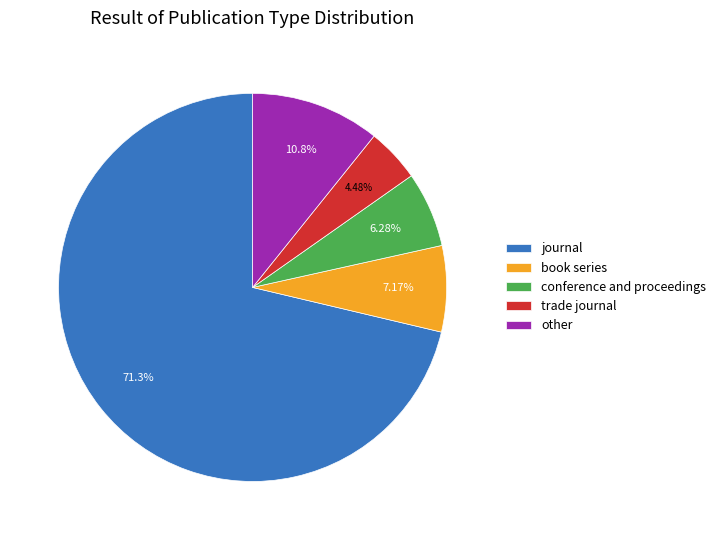

How many slices are in this pie chart?

5